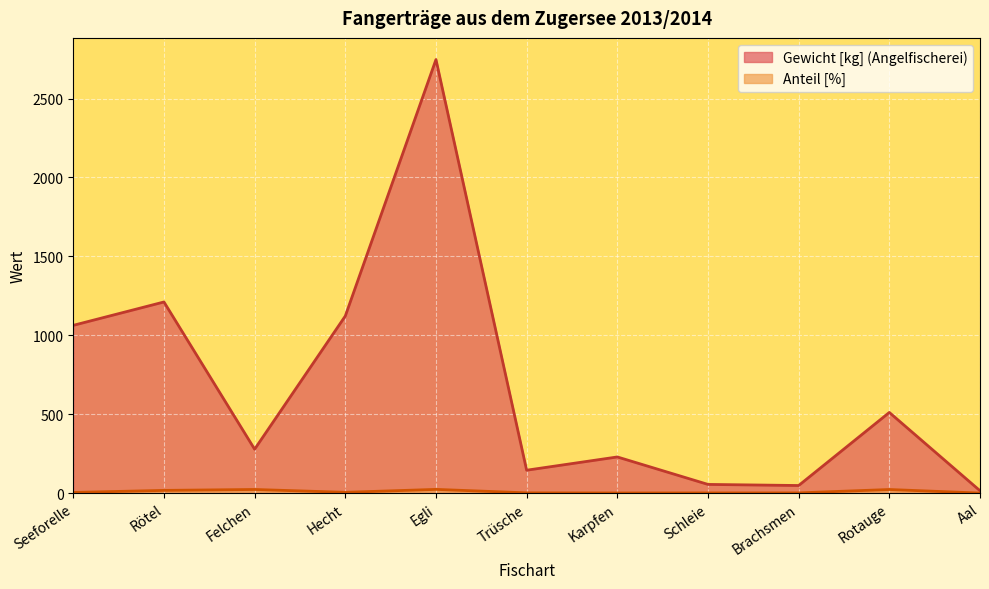

Reading left to right, what are all the values shown in this chart?

Gewicht [kg] (Angelfischerei): 1063.0	1211.0	278.0	1122.0	2747.0	145.0	229.0	55.0	48.0	511.0	15.0
Anteil [%]: 4.1	17.1	22.9	4.9	23.5	1.6	0.7	1.1	1.3	22.7	0.1